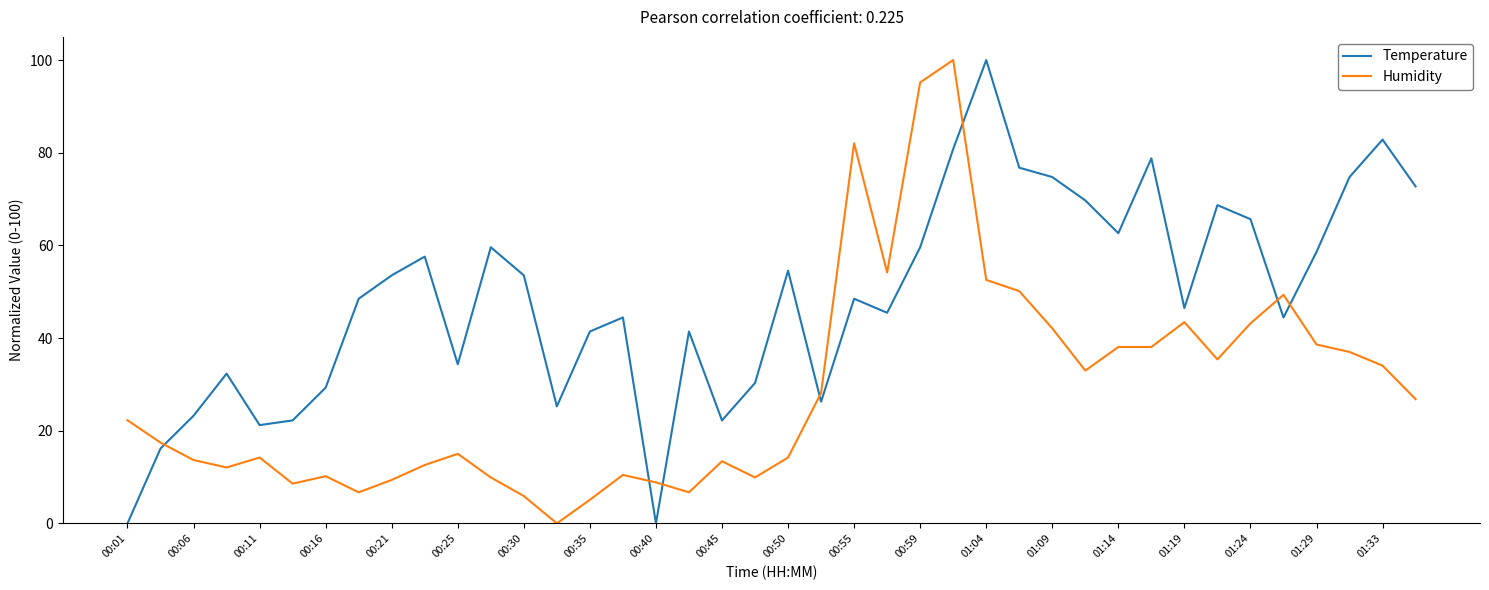

True or false: Humidity has more than 1 interior local peaks.

True